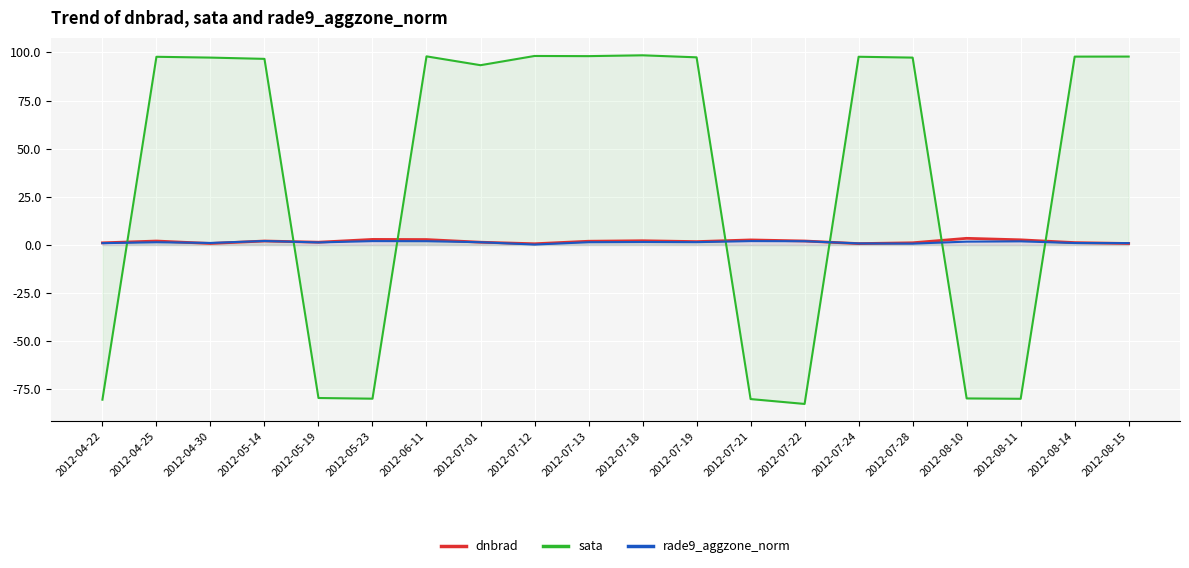

True or false: dnbrad and sata cross at least once.

True